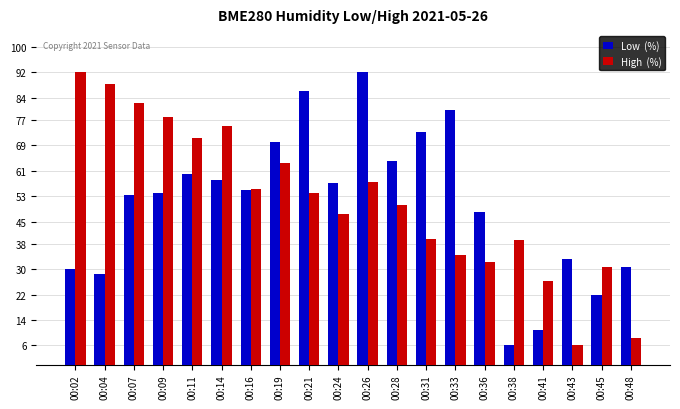

At which category is the sum across all series the highest?

00:26